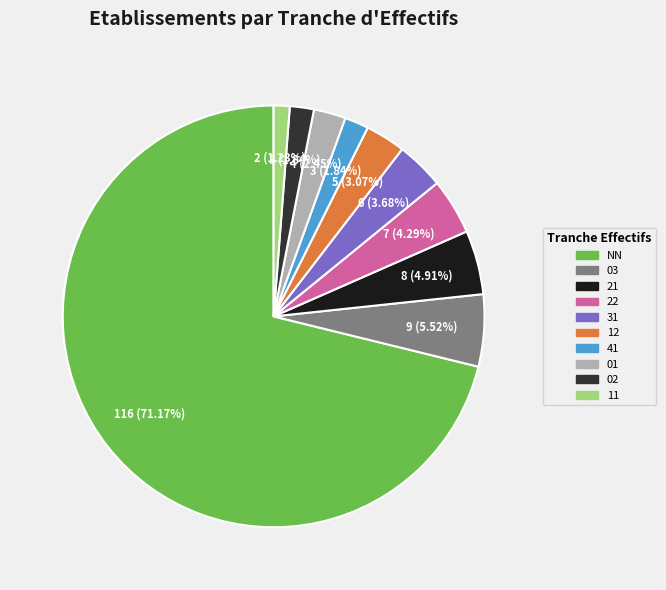

Is there a majority slice in this chart?

Yes